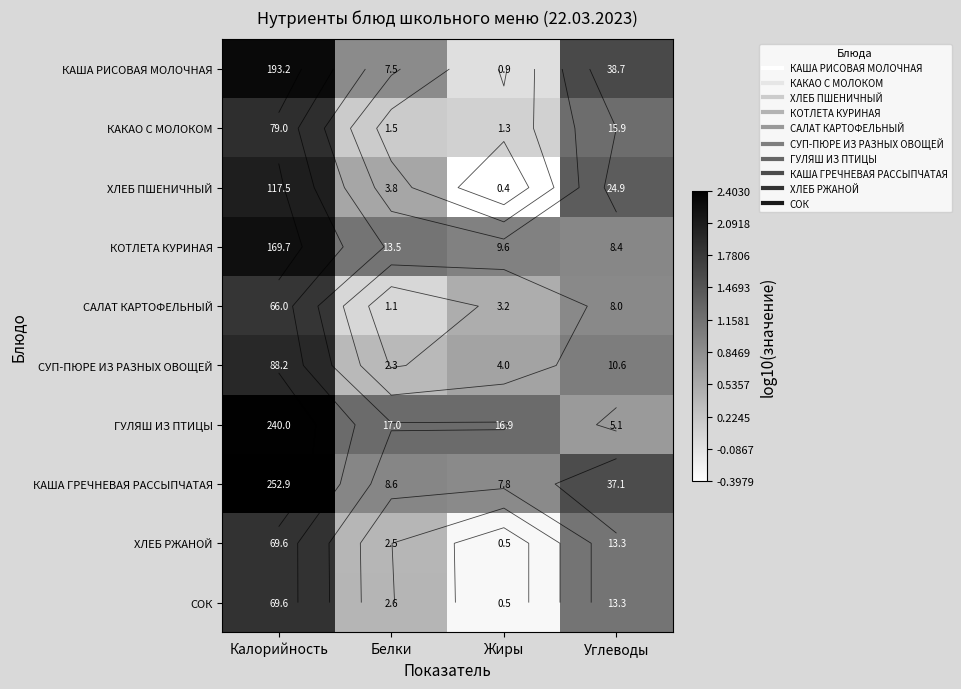

Which label corresponds to the largest value in the chart?

Калорийность